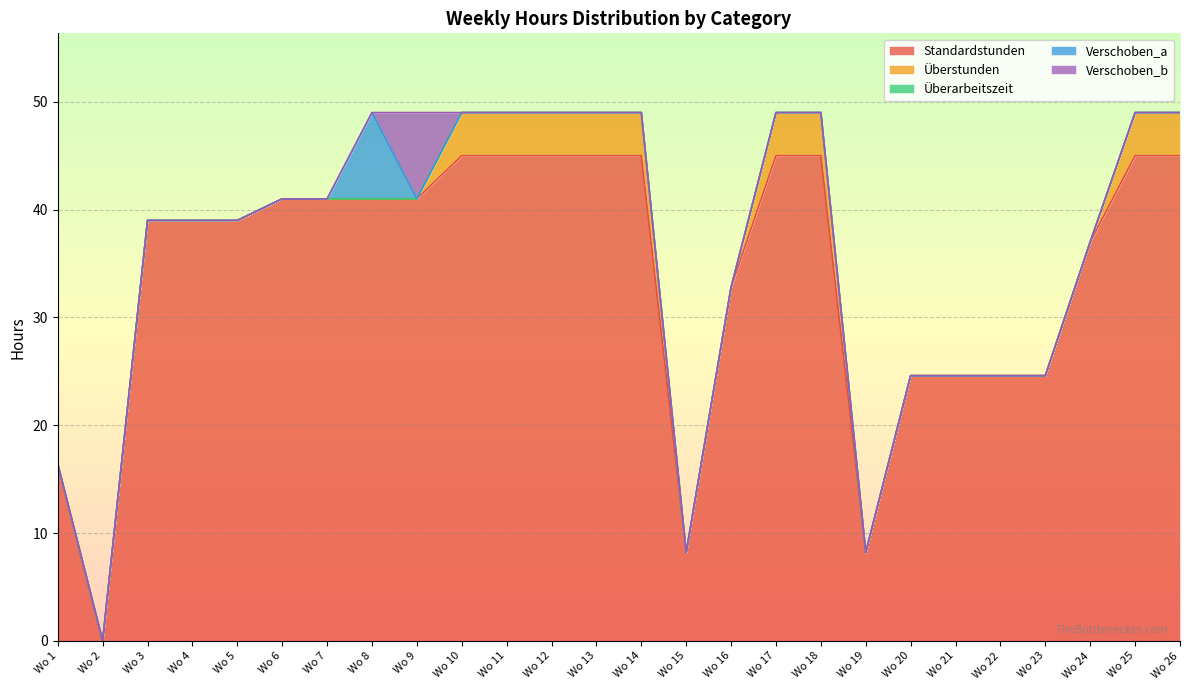

At which category is the sum across all series the highest?

Wo 8